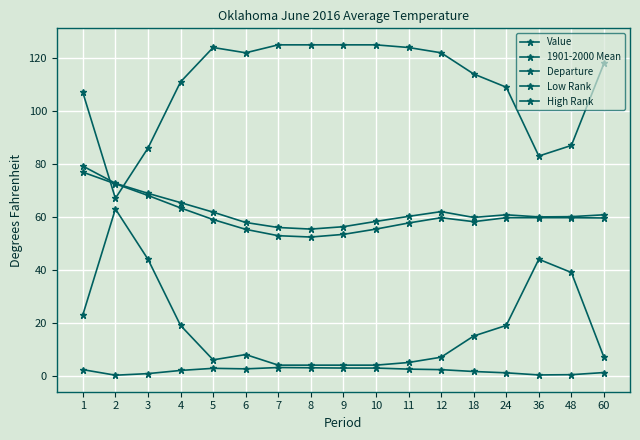

Does the chart have visible grid lines?

Yes